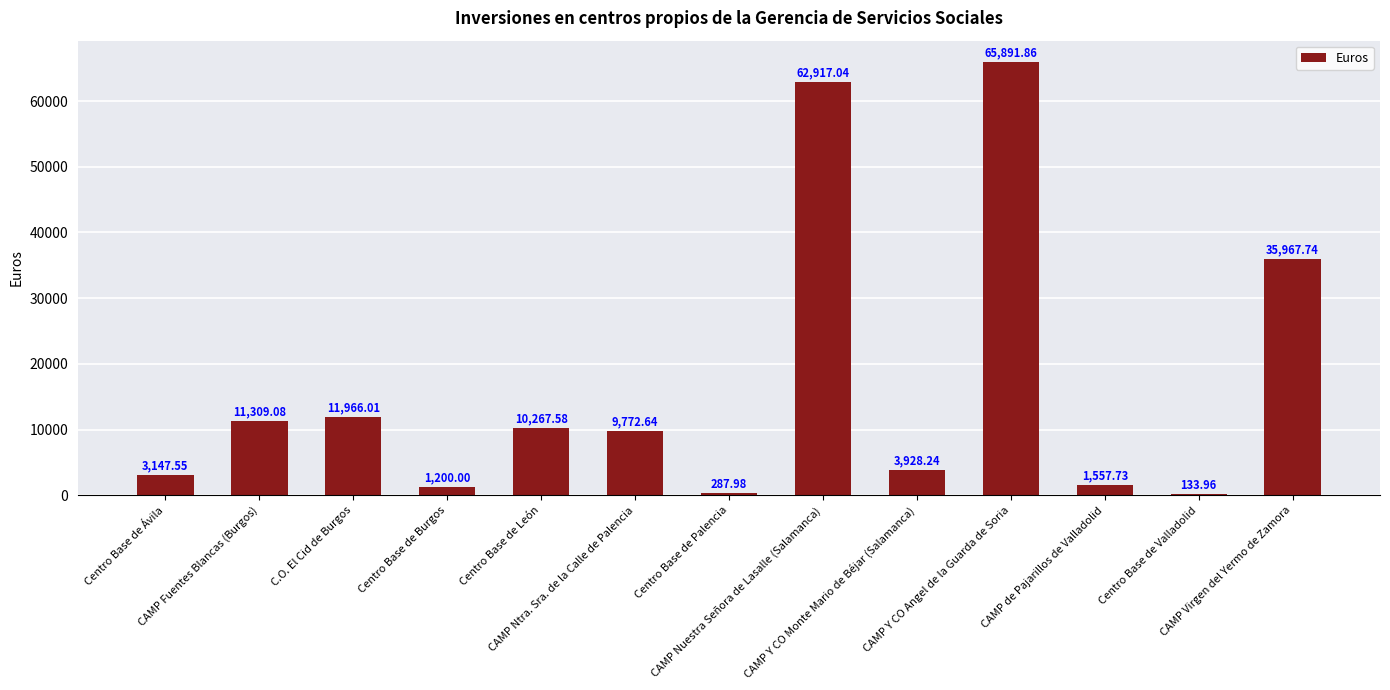

The value at CAMP Y CO Angel de la Guarda de Soria is 33102.3. True or false?

False